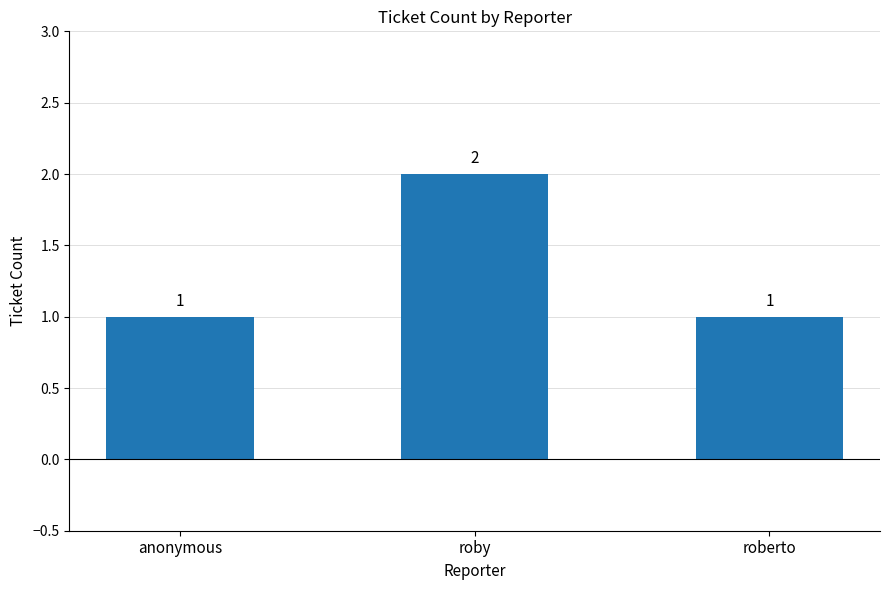

Reading left to right, transcribe all the data shown in this chart.

anonymous=1	roby=2	roberto=1